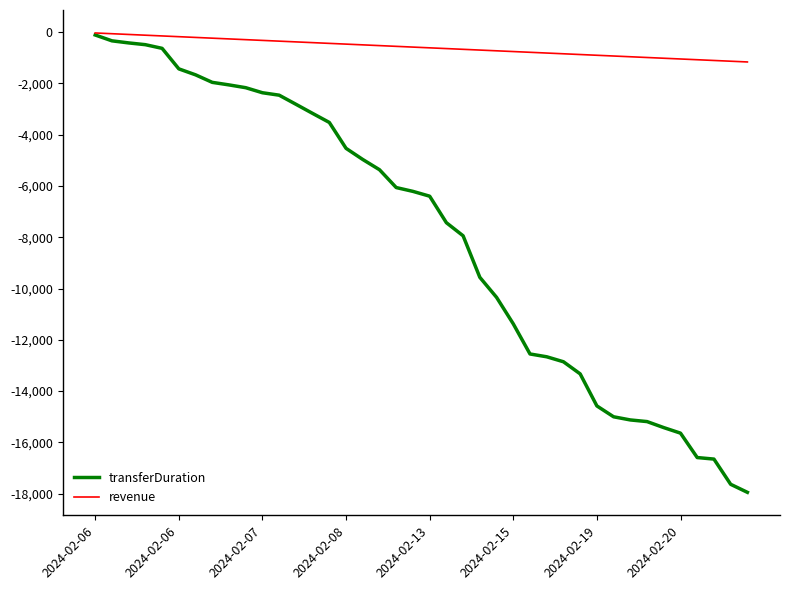

Which series has the widest spread of values?

transferDuration